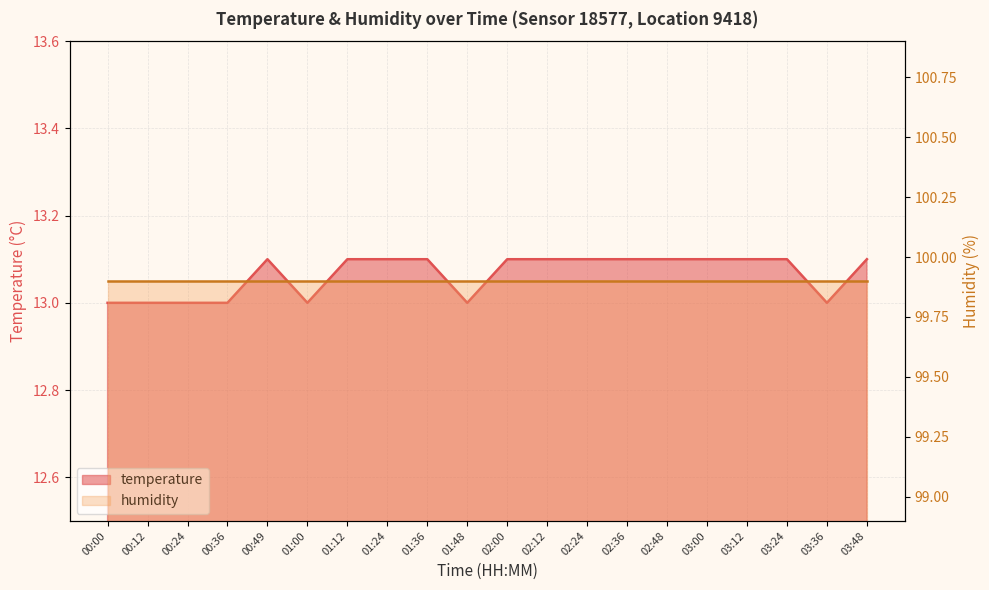

True or false: the data shows 2.7 at 01:36.

False